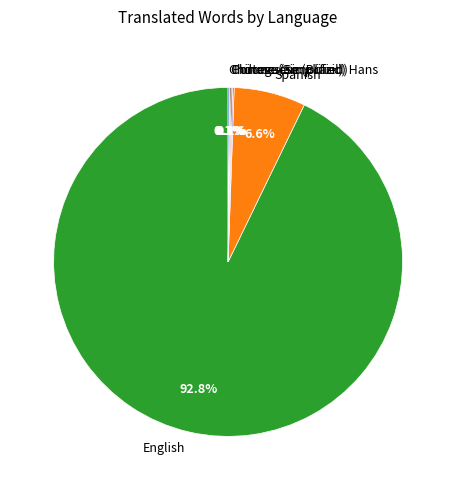

Which category has the biggest portion of the pie?

English